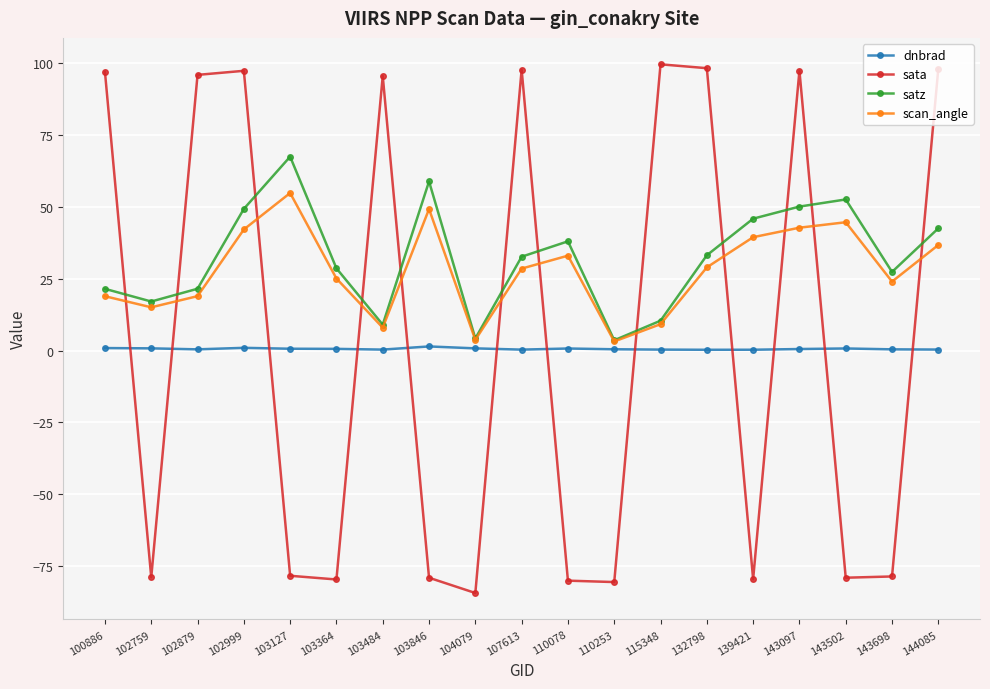

At which category does sata reach its first local valley?

102759